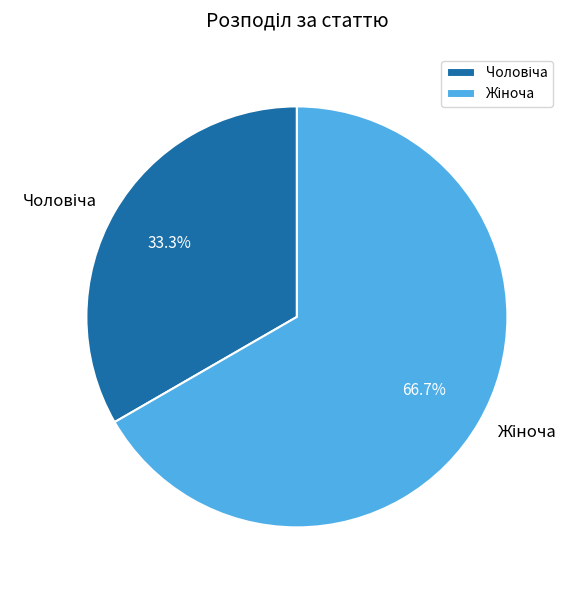

Count the number of slices in the pie.

2